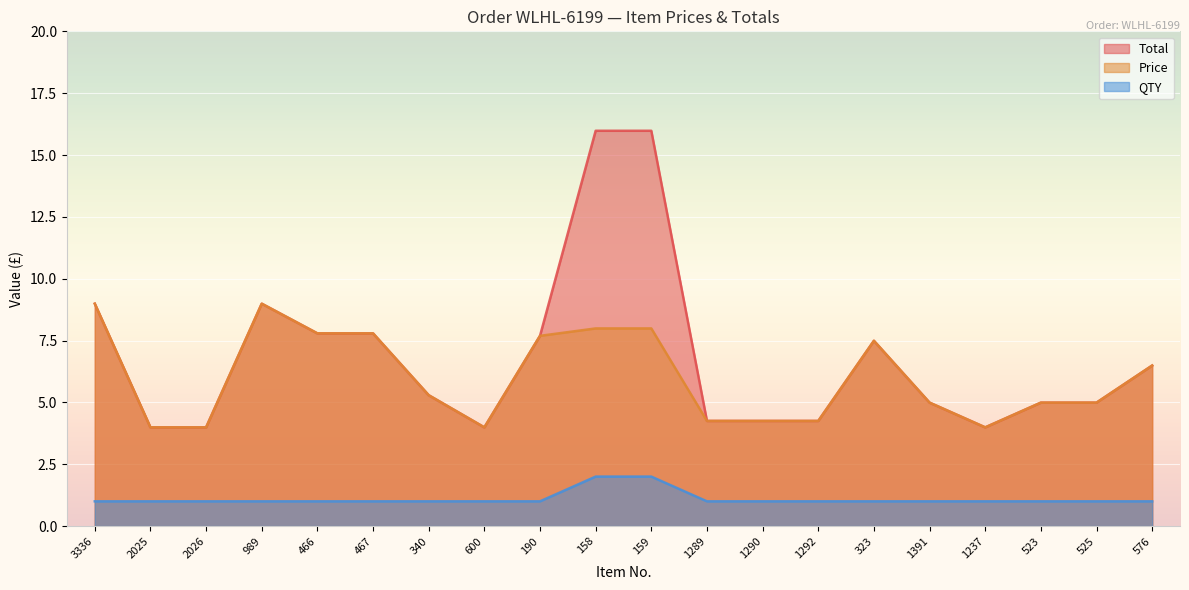

Reading right to left, extract all data points from this chart.

Total: 6.5	5.0	5.0	4.0	5.0	7.5	4.2	4.2	4.2	16.0	16.0	7.7	4.0	5.3	7.8	7.8	9.0	4.0	4.0	9.0
Price: 6.5	5.0	5.0	4.0	5.0	7.5	4.2	4.2	4.2	8.0	8.0	7.7	4.0	5.3	7.8	7.8	9.0	4.0	4.0	9.0
QTY: 1.0	1.0	1.0	1.0	1.0	1.0	1.0	1.0	1.0	2.0	2.0	1.0	1.0	1.0	1.0	1.0	1.0	1.0	1.0	1.0